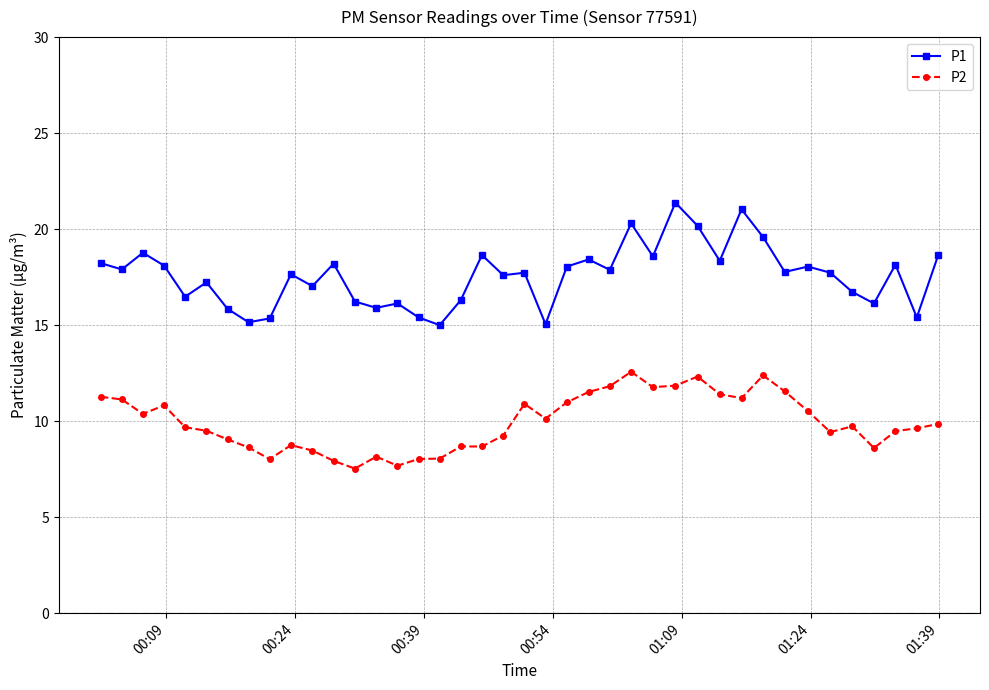

What is the maximum value for P2?

12.6